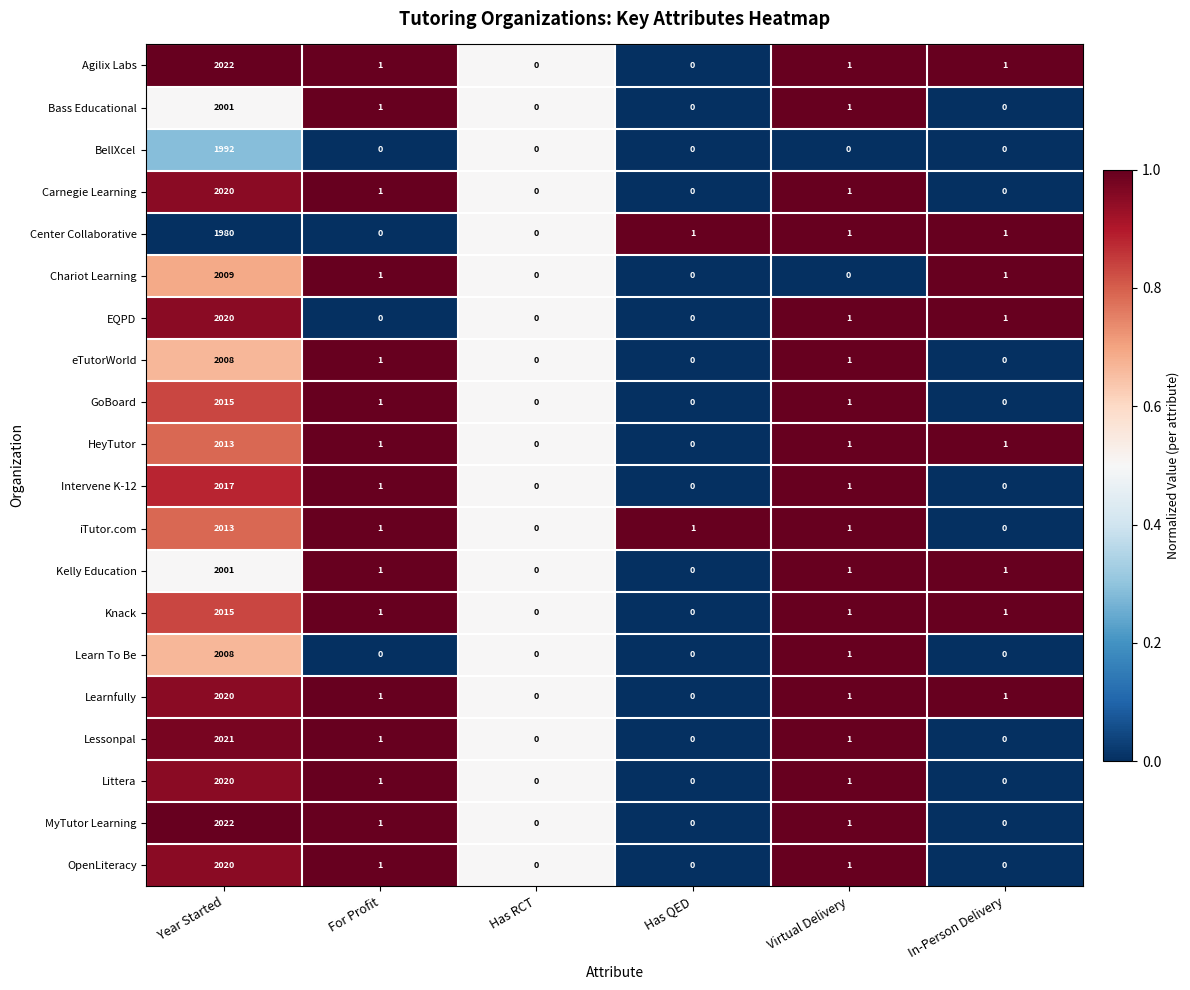

Is it true that Bass Educational equals 2 at For Profit?

False